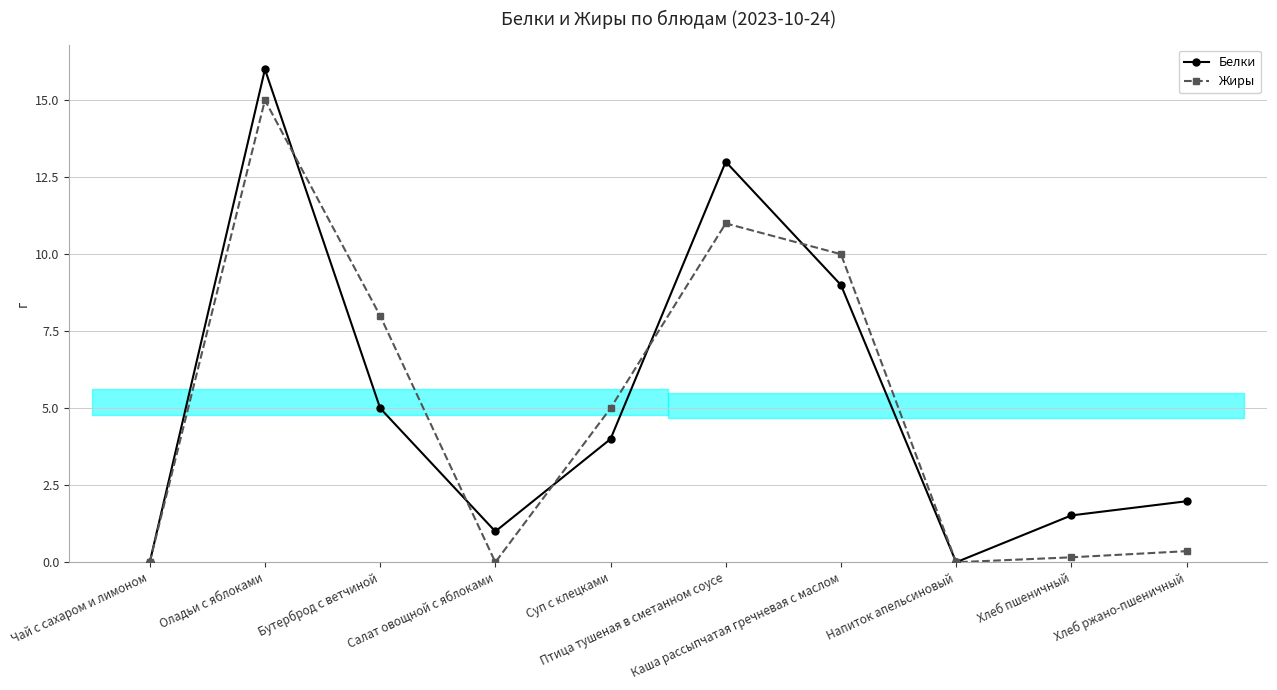

Which has a higher value, Напиток апельсиновый or Бутерброд с ветчиной?

Бутерброд с ветчиной